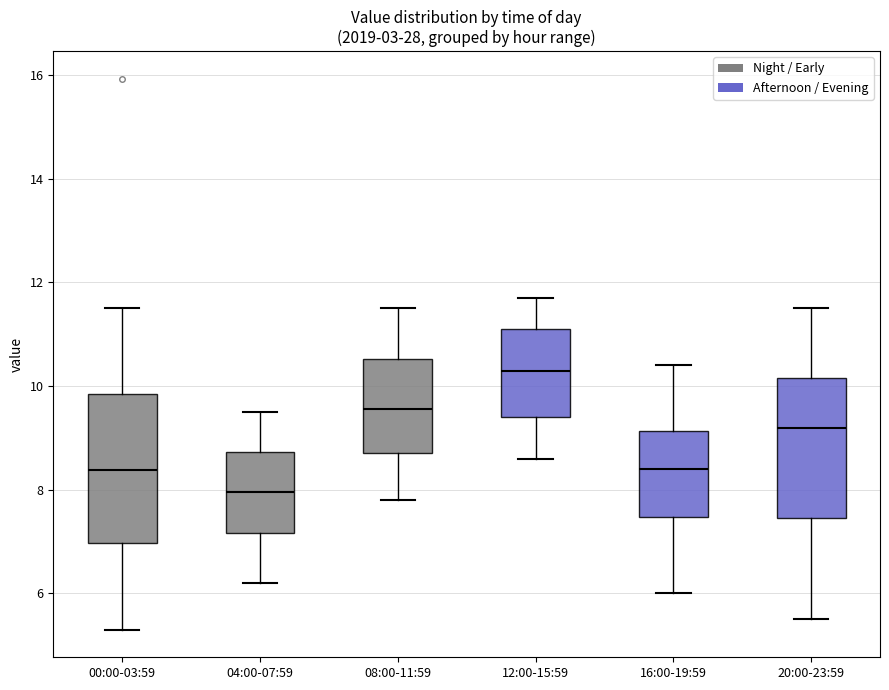

Where does the upper whisker of the box for 00:00-03:59 end on the y-axis? The values are not printed on the chart, so give them approximately, as read against the axis.

11.6